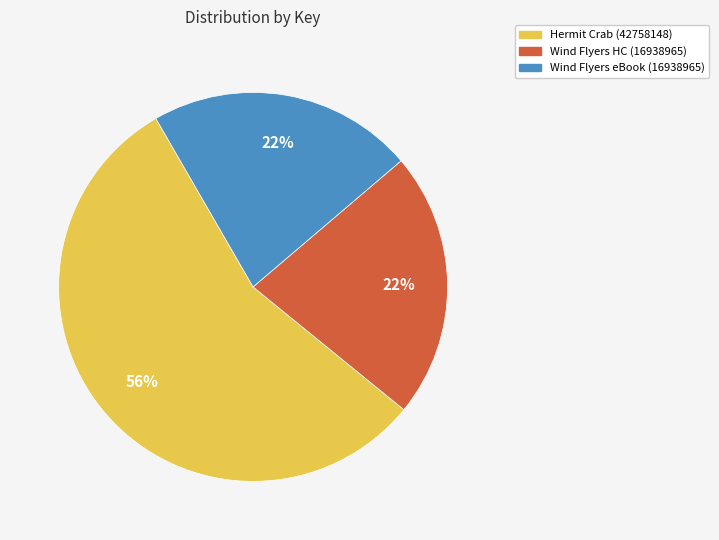

To the nearest percent, what is the difference between the Wind Flyers eBook (16938965) and Hermit Crab (42758148) slice percentages?

34%